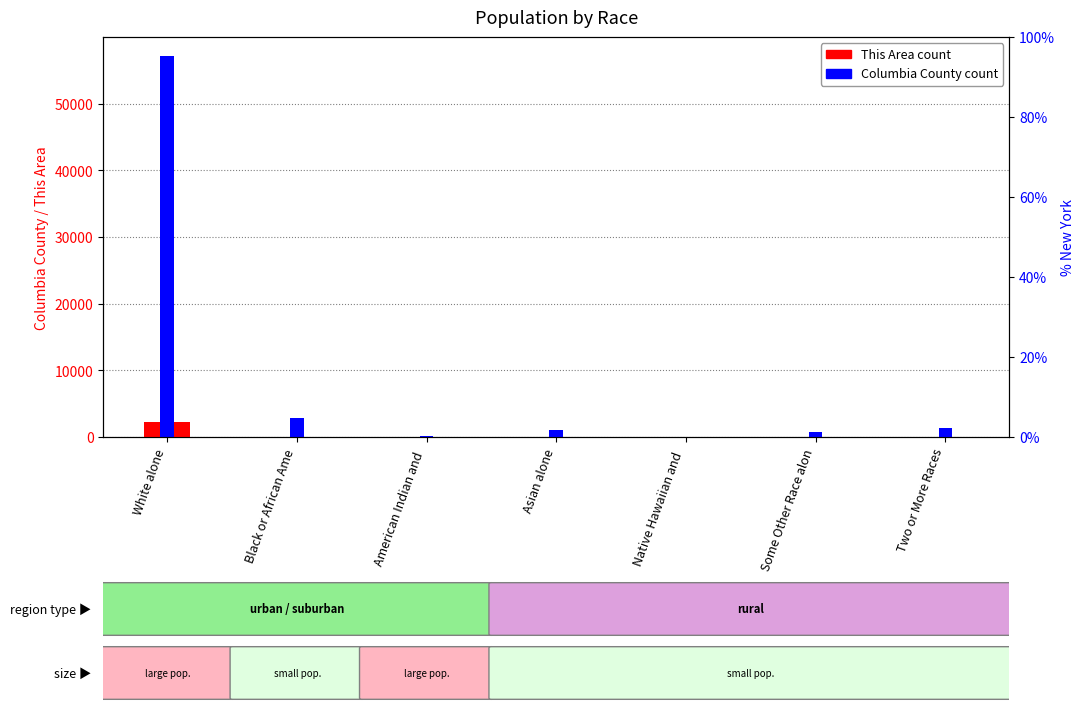

What is the lowest value of the % New York series?

0.1